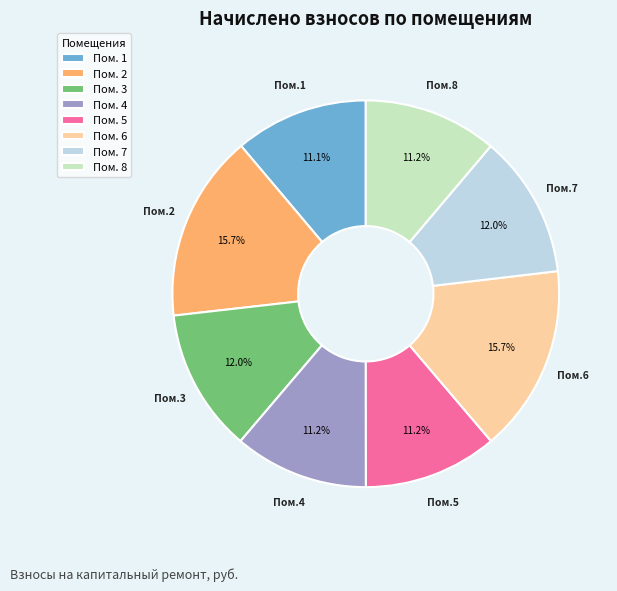

Is the sum of Пом. 6 and Пом. 4 greater than half?

No